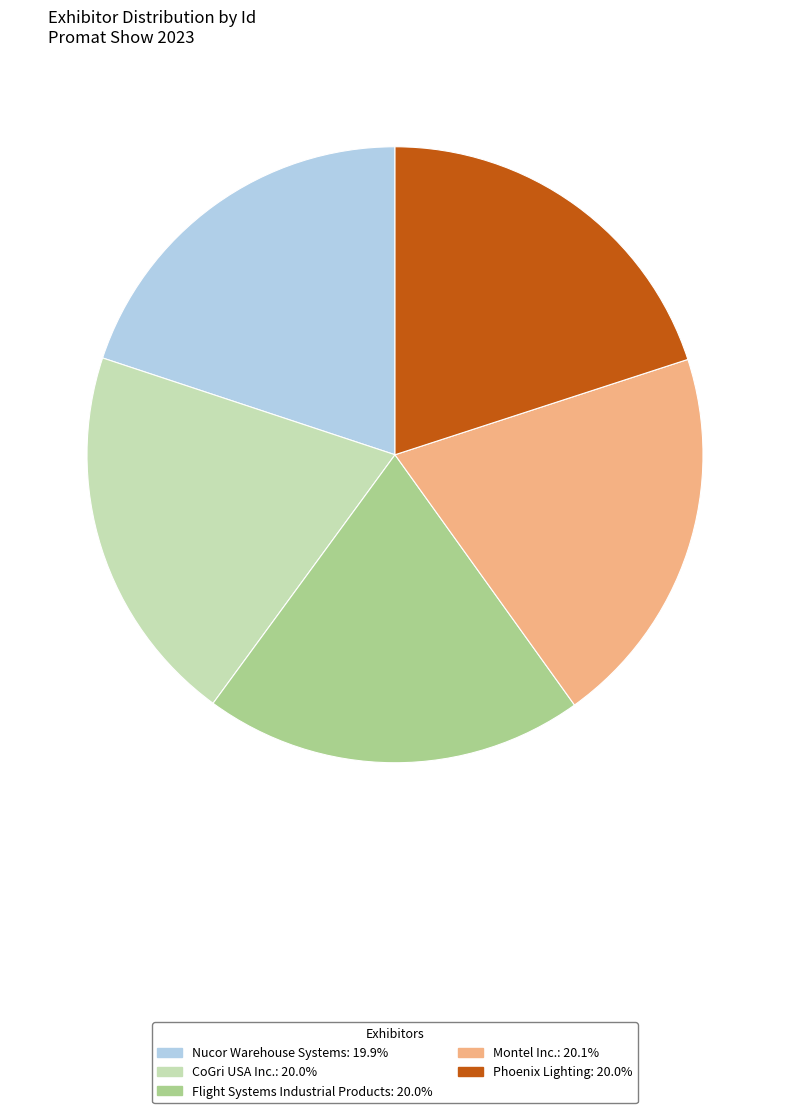

Does Montel Inc. represent more than half of the total?

No